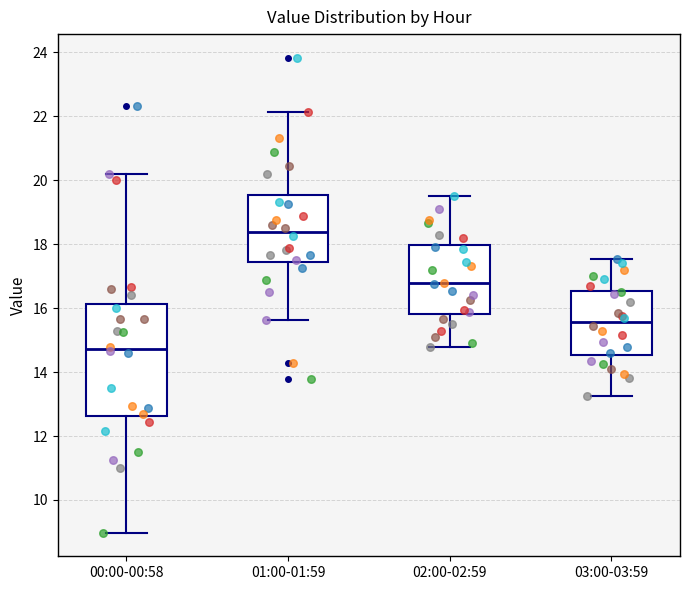

Which box is the tallest, from its lower edge to its upper edge?

00:00-00:58